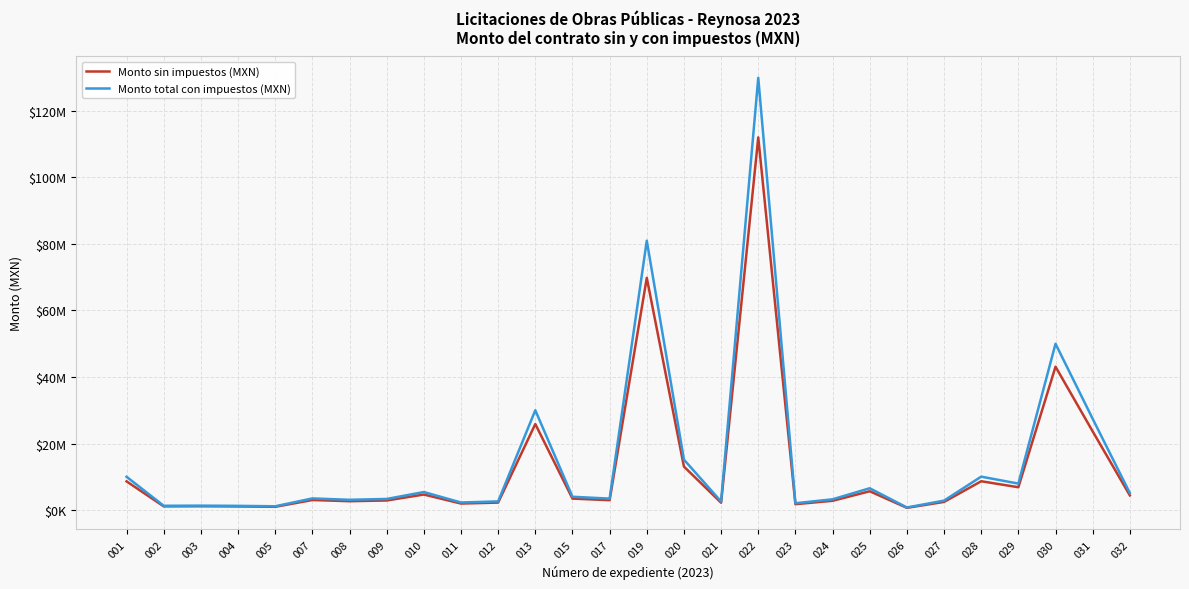

Reading left to right, what are all the values shown in this chart?

Monto sin impuestos (MXN): 8620657.4	1102760.8	1137179.7	1083801.5	972764.1	3009102.1	2654596.2	2870383.0	4664015.4	1949867.1	2237031.7	25860061.2	3439459.5	2960029.1	69819386.5	13065957.6	2197899.7	112047229.7	1758616.7	2779882.8	5643939.0	659451.1	2441711.3	8653938.0	6852306.3	43100169.9	23647293.6	4407134.5
Monto total con impuestos (MXN): 9999962.6	1279202.6	1319128.4	1257209.7	1128406.3	3490558.4	3079331.5	3329644.3	5410257.8	2261845.9	2594956.8	29997671.0	3989773.1	3433633.7	80990488.3	15156510.8	2549563.6	129974786.5	2039995.4	3224664.0	6546969.3	764963.3	2832385.1	10038568.1	7948675.3	49996197.1	27430860.6	5112276.0